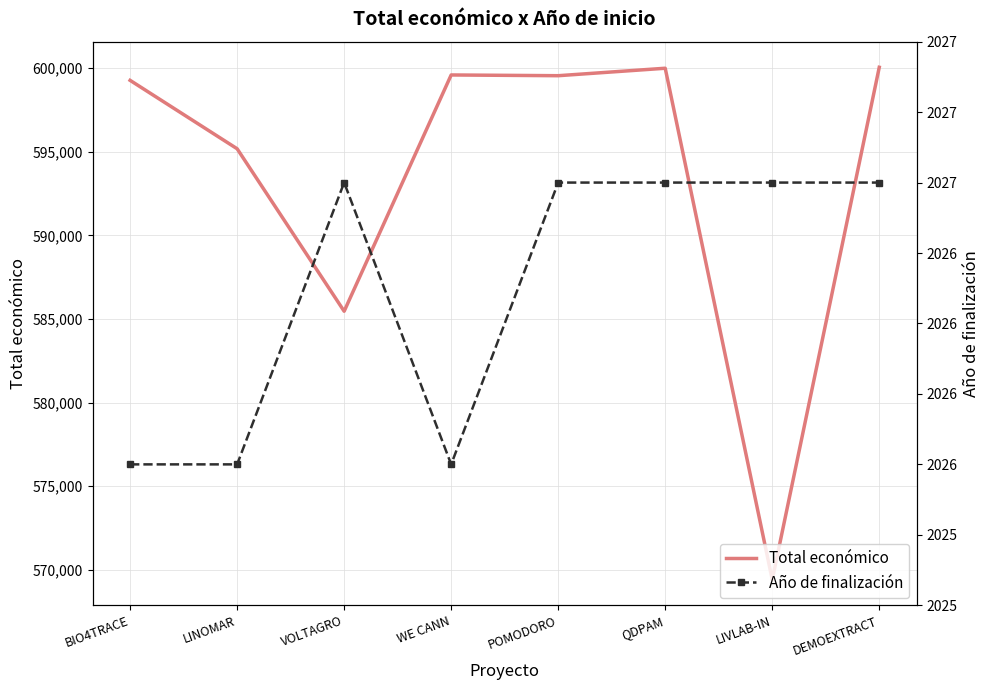

What is the spread (max minus min) of values at BIO4TRACE?

597236